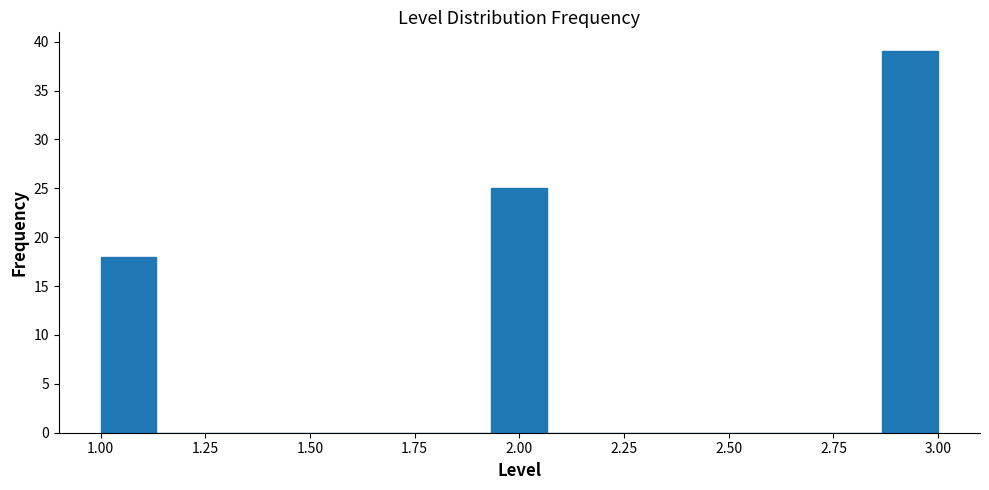

Around what value on the x-axis is the tallest bar? Give the approximate position of its centre, as read against the axis.

2.95